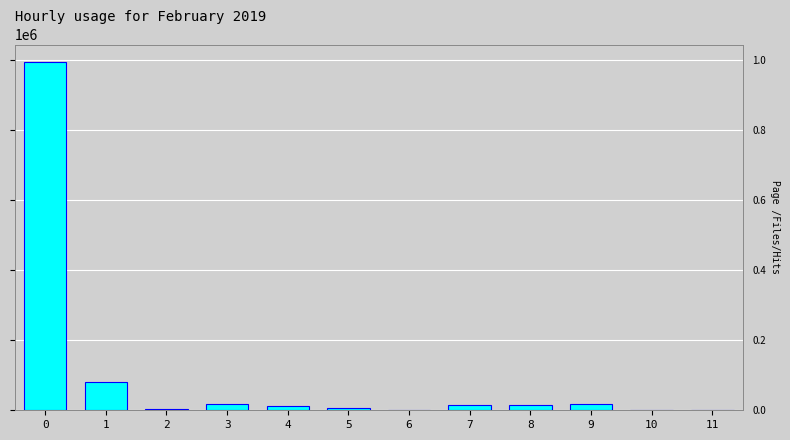

What is the sum of all values?

1166970.7